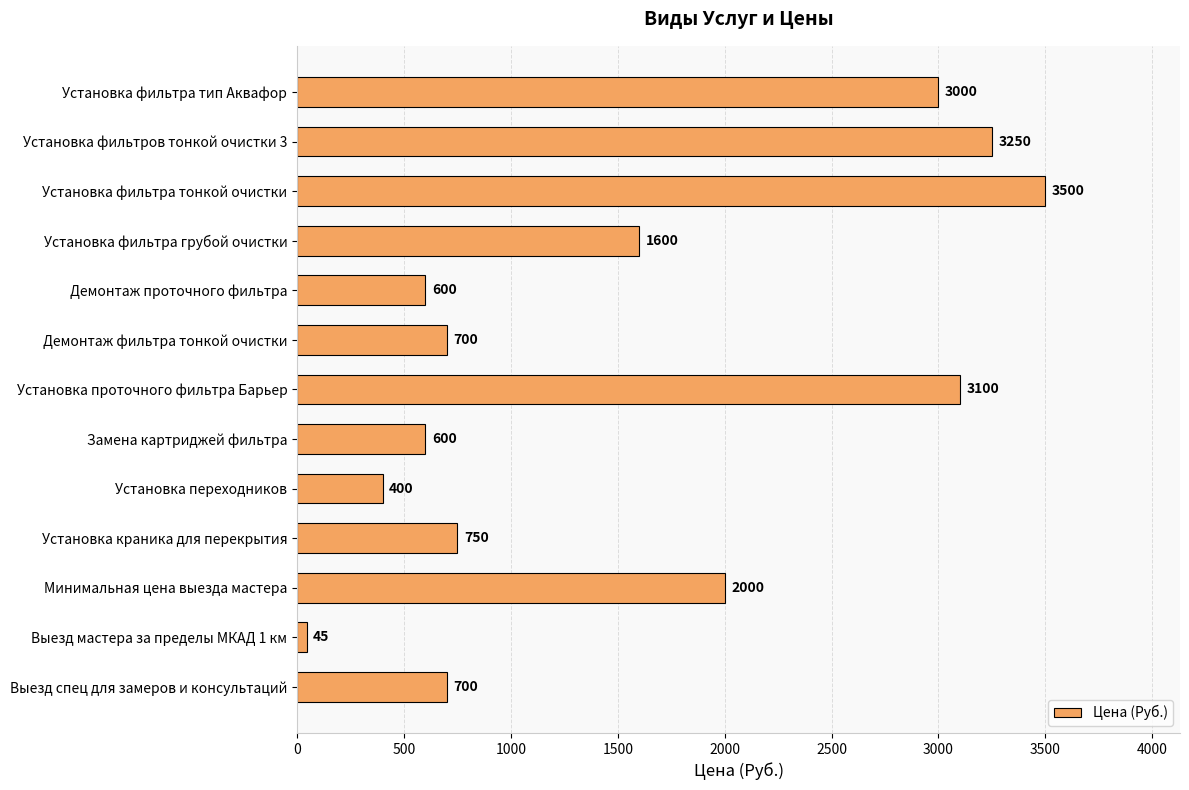

What is the maximum value shown in the chart?

3500